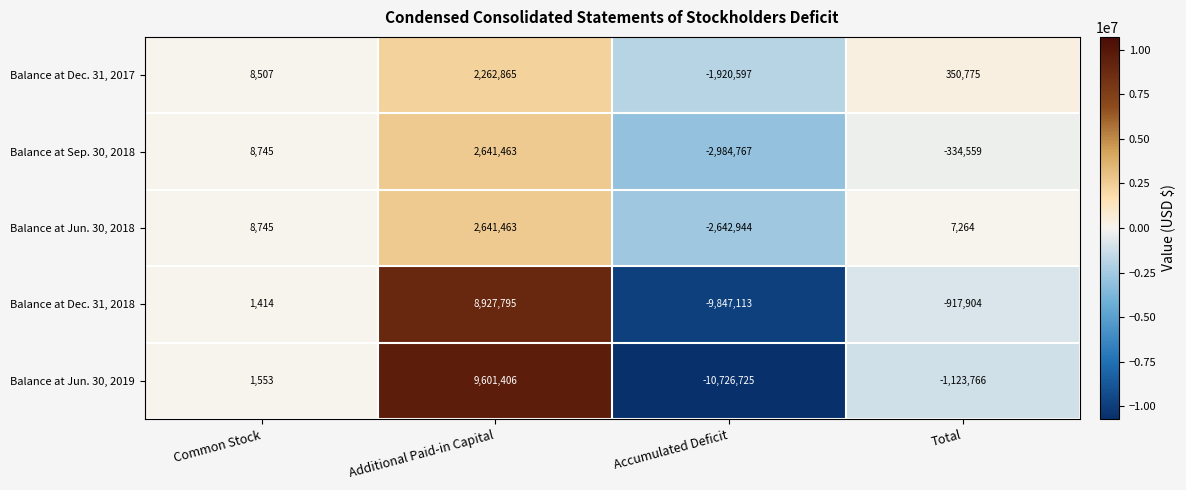

The Balance at Jun. 30, 2019 series shows -14235619 at Accumulated Deficit. True or false?

False